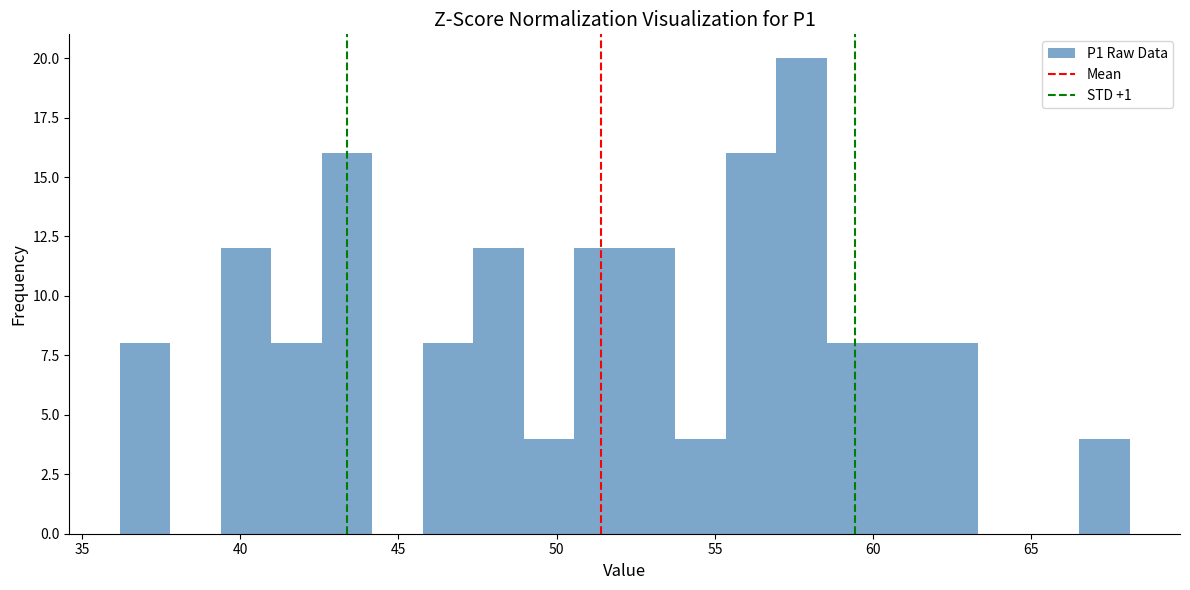

Read against the x-axis, roughly where is the centre of the tallest bar?

57.5